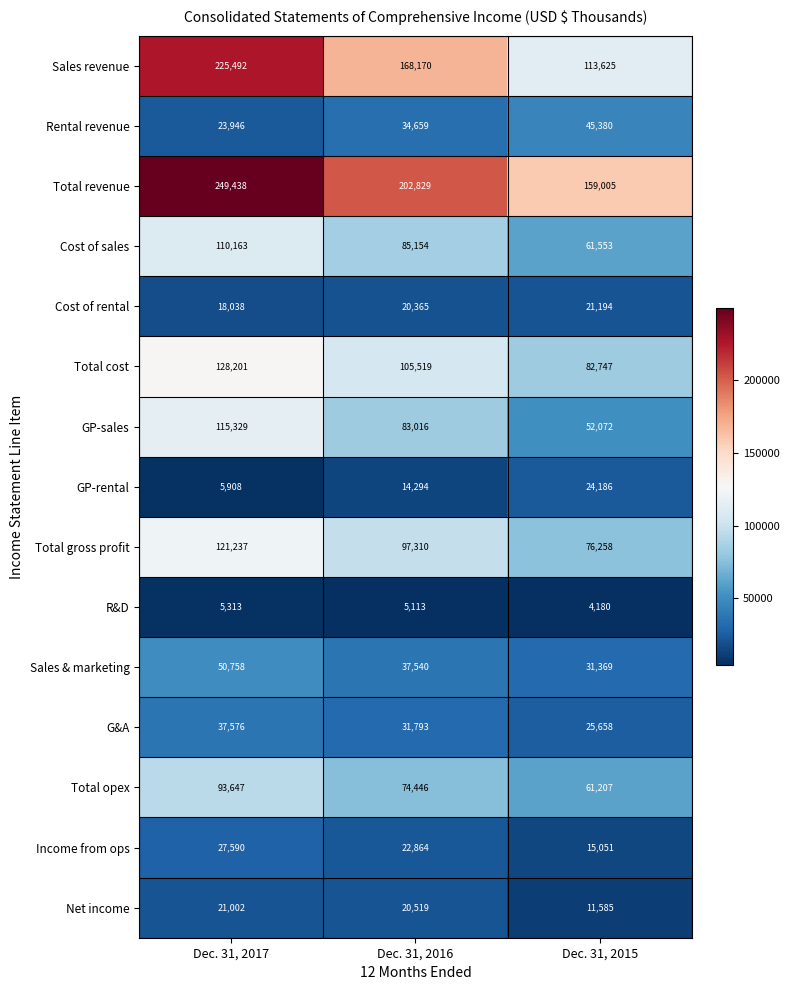

Which series changed the most between Dec. 31, 2016 and Dec. 31, 2015?

Sales revenue